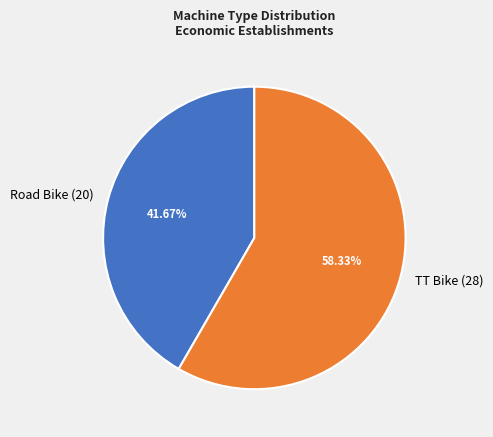

To the nearest percent, what portion does Road Bike represent?

42%